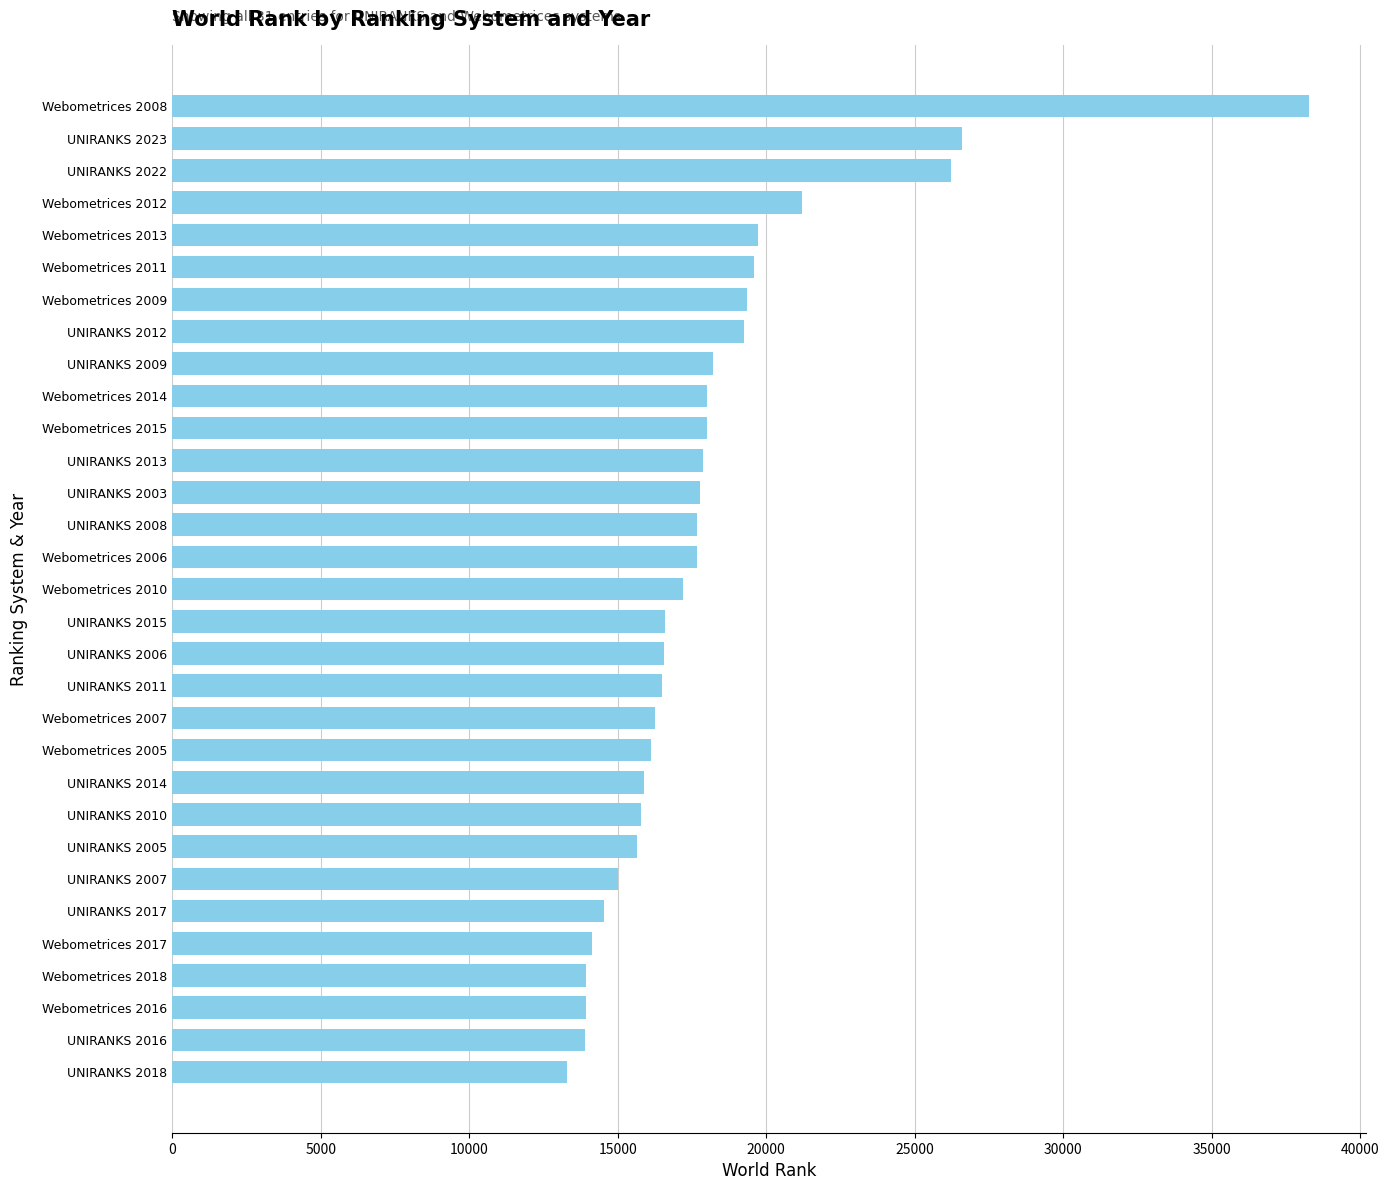

Is it true that the value at Webometrices 2015 is 17993?

True